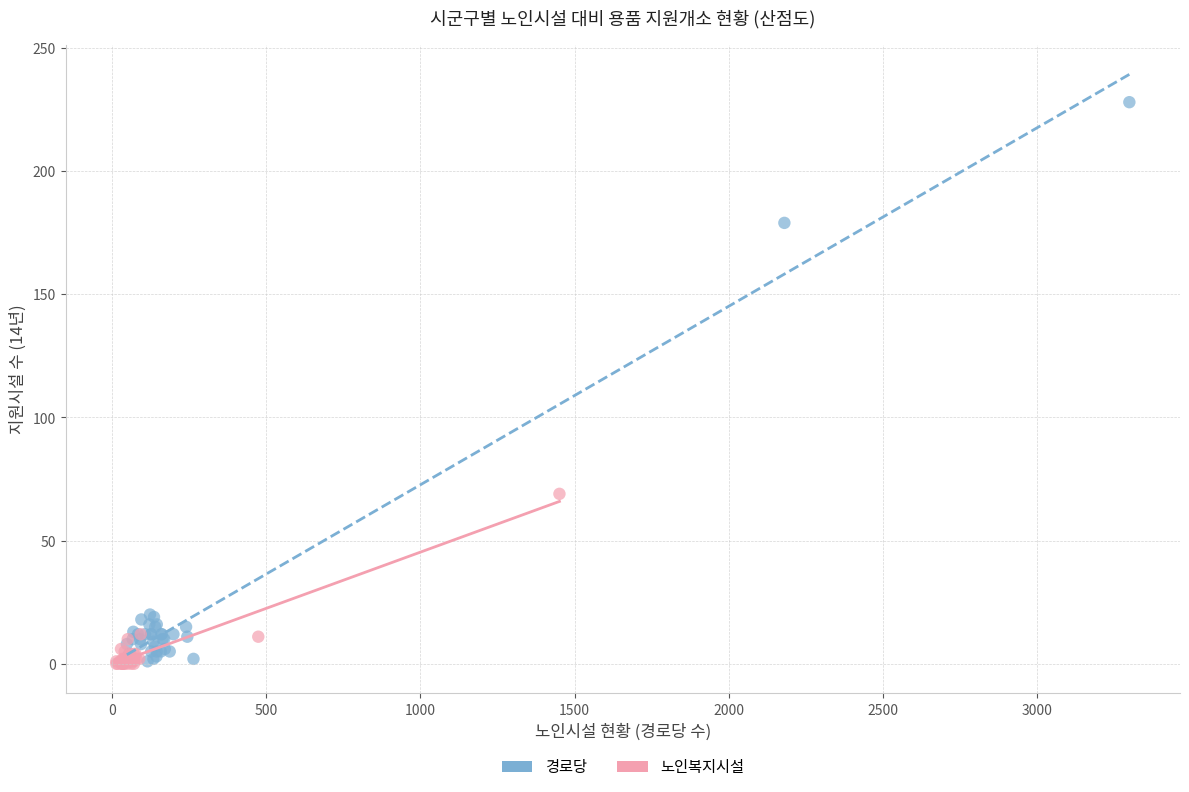

Which series has the widest spread of Y values?

경로당